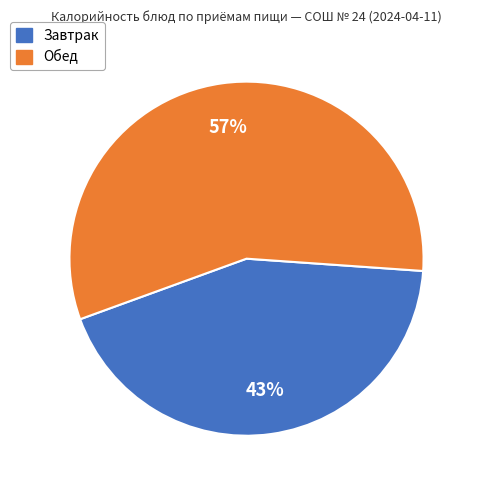

Is the sum of Обед and Завтрак greater than half?

Yes